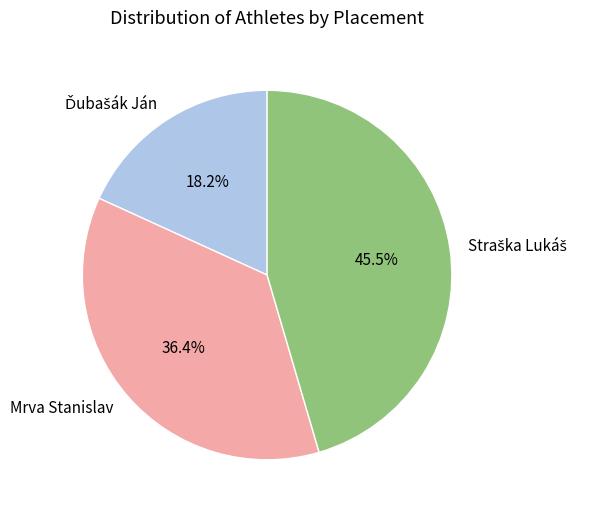

Is there a majority slice in this chart?

No